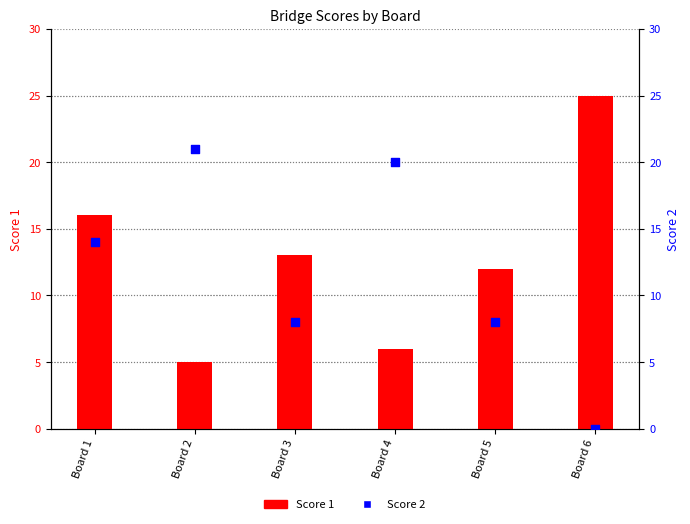

Is the value of Score 2 at Board 4 greater than the value of Score 1 at Board 5?

Yes